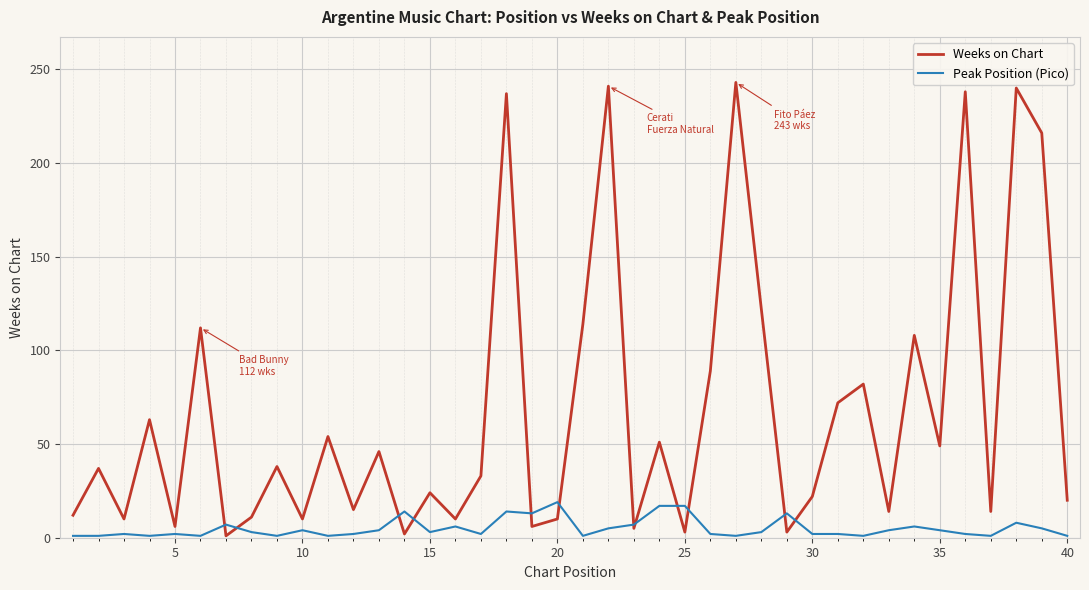

Which series has the largest total across all categories?

Weeks on Chart